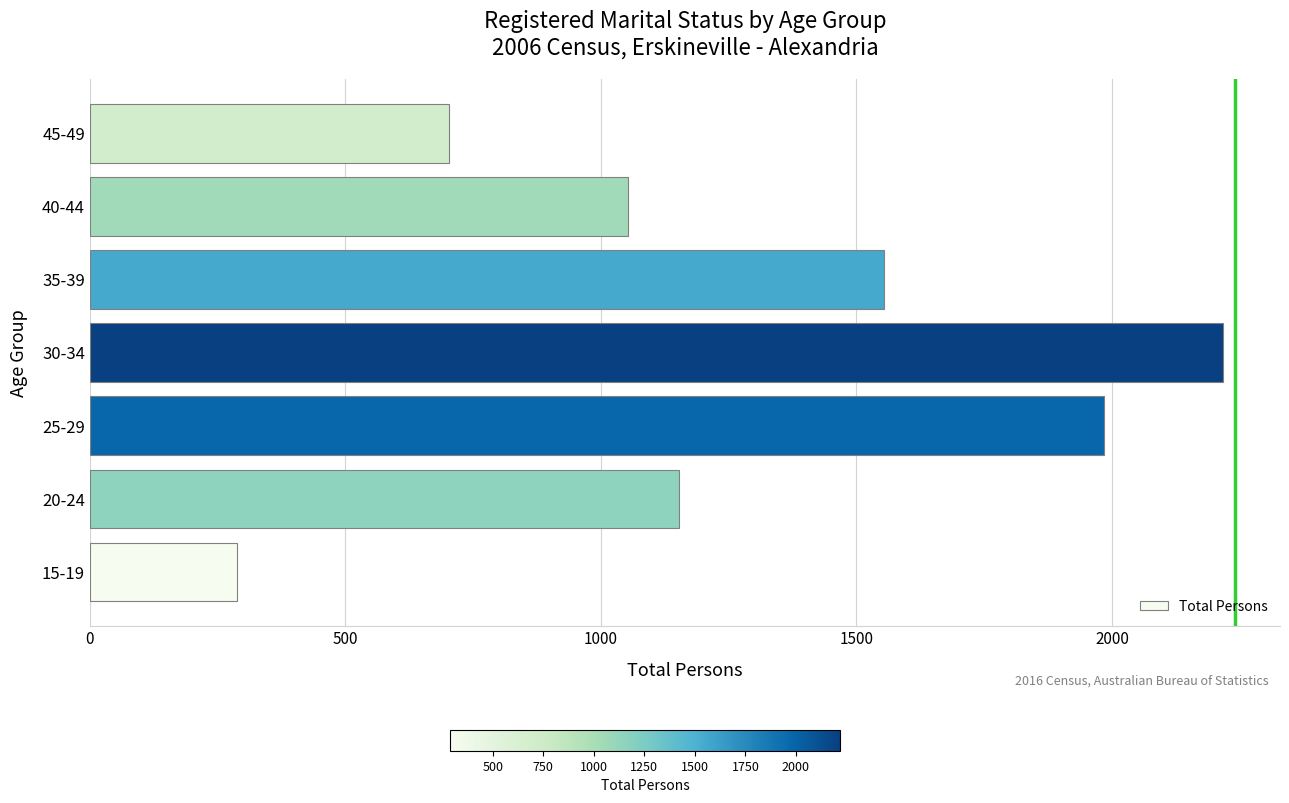

Reading bottom to top, transcribe all the data shown in this chart.

15-19=289	20-24=1153	25-29=1984	30-34=2218	35-39=1555	40-44=1053	45-49=703